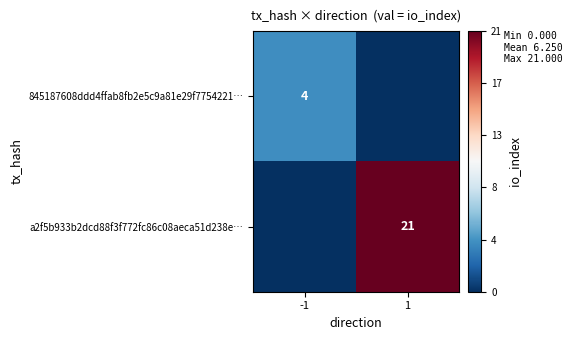

True or false: a2f5b933b2dcd88f3f772fc86c08aeca51d238e… has a value of 5 at 1.

False